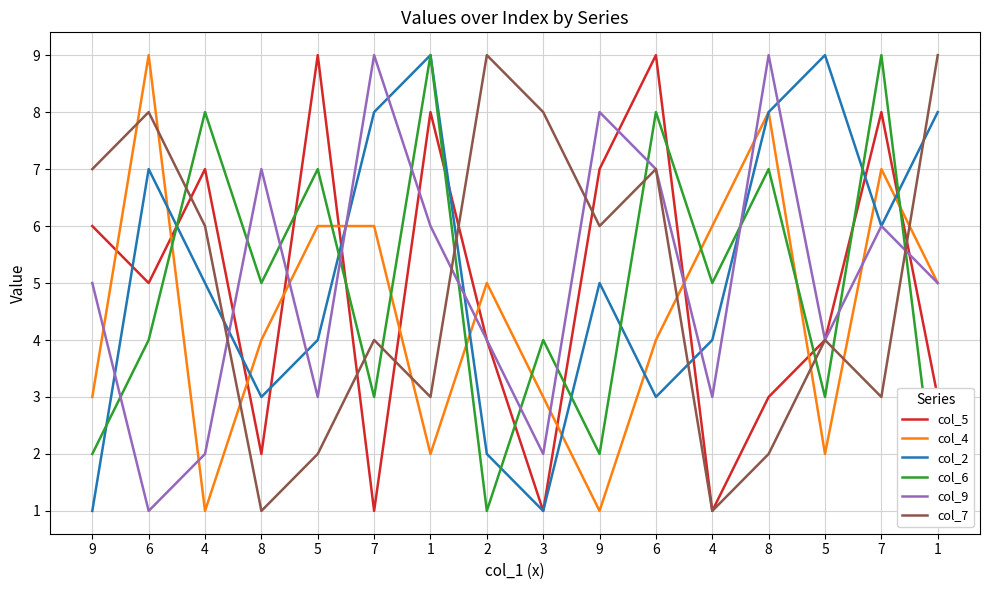

What are all the series names shown in the legend?

col_5, col_4, col_2, col_6, col_9, col_7